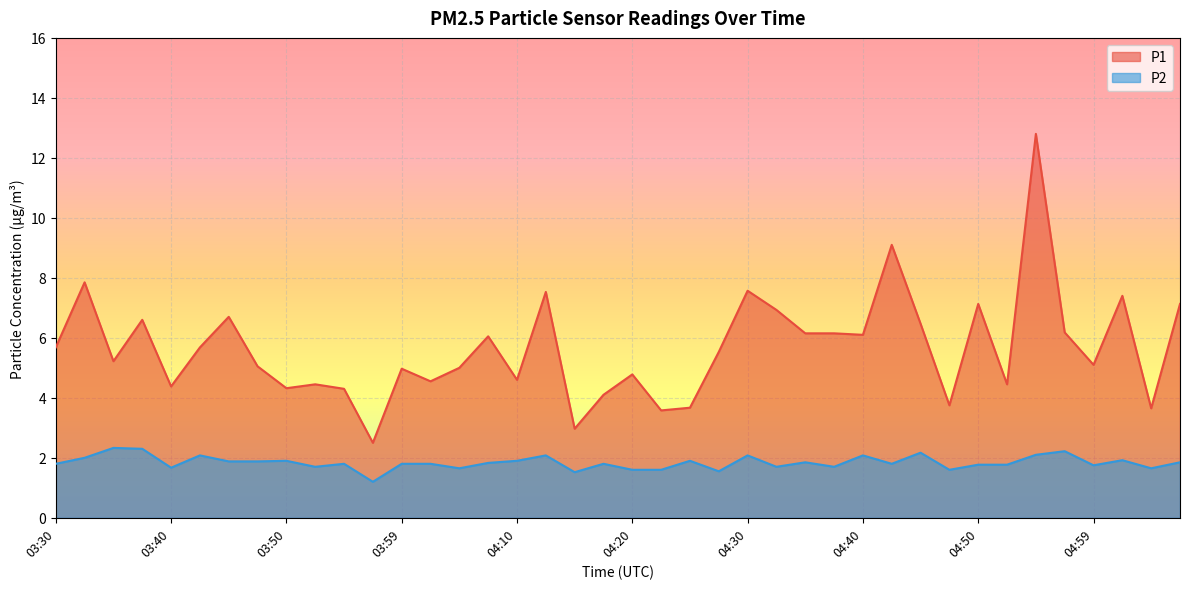

What is the difference between the P2 values at 04:20 and 03:57?

0.4